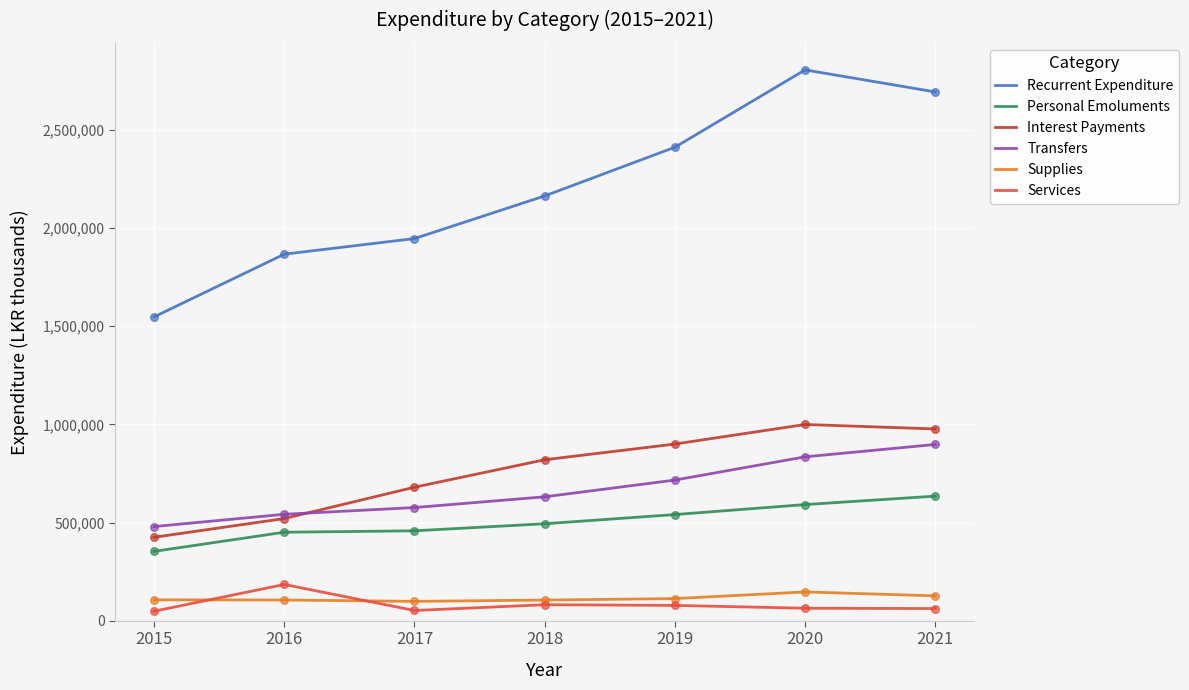

Is the value of Interest Payments at 2018 greater than the value of Recurrent Expenditure at 2019?

No